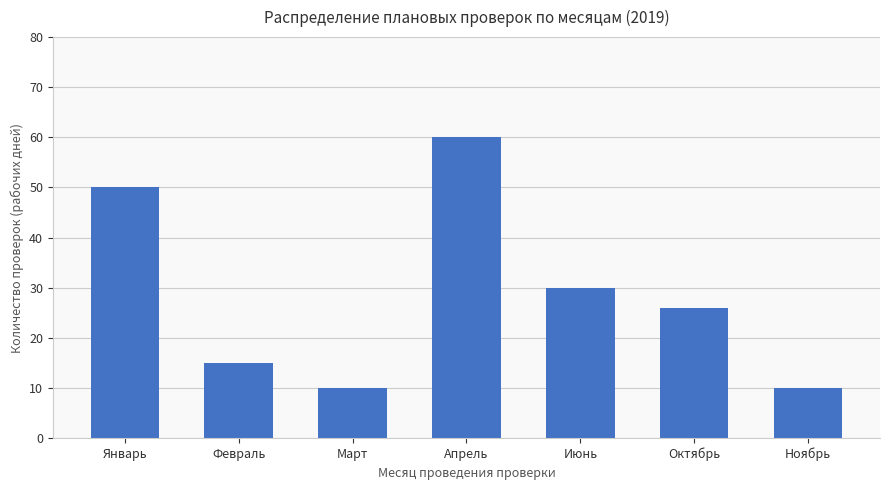

Is it true that the value at Октябрь is 26?

True